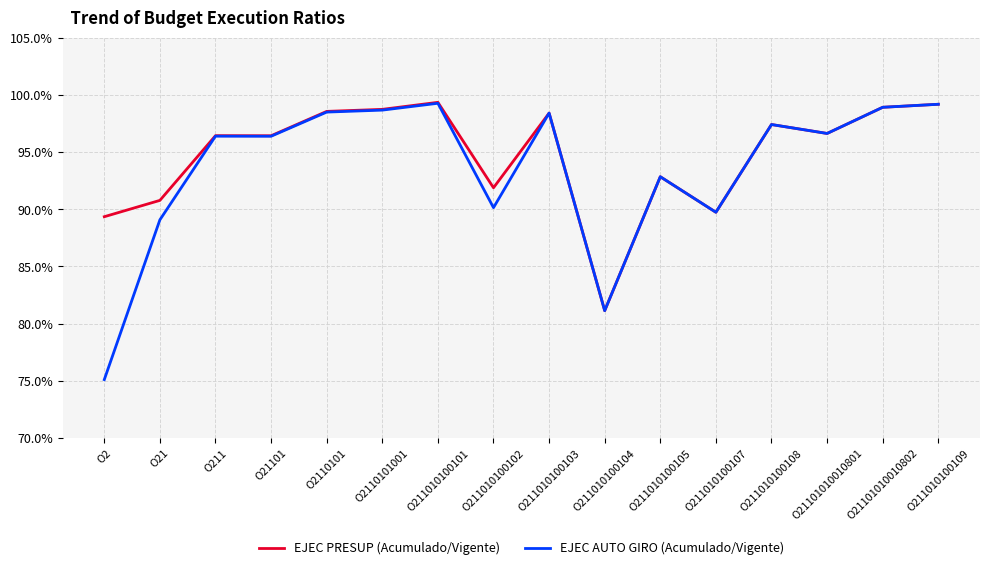

What is the approximate value of EJEC PRESUP (Acumulado/Vigente) at O21101?

96.4